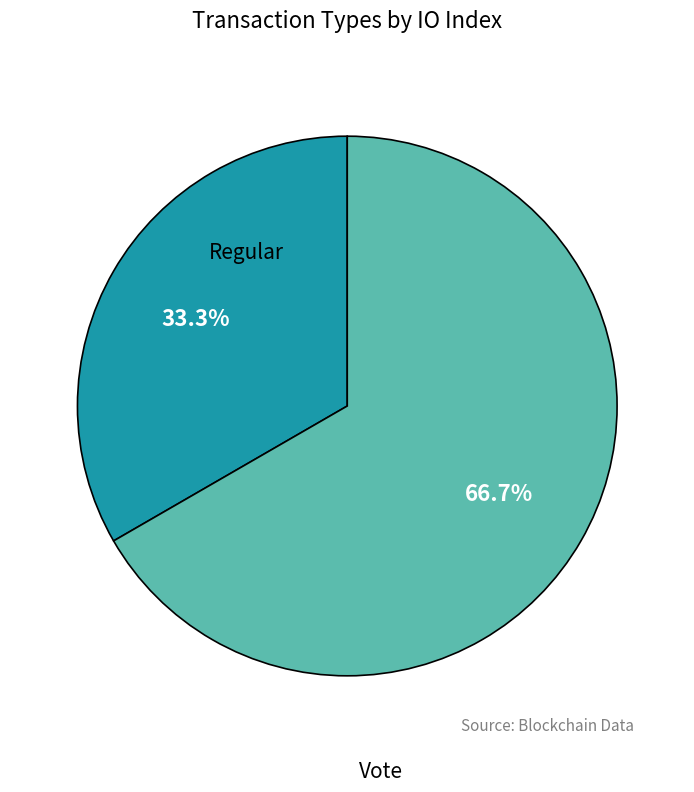

Do Regular and Vote together represent more than half of the pie?

Yes